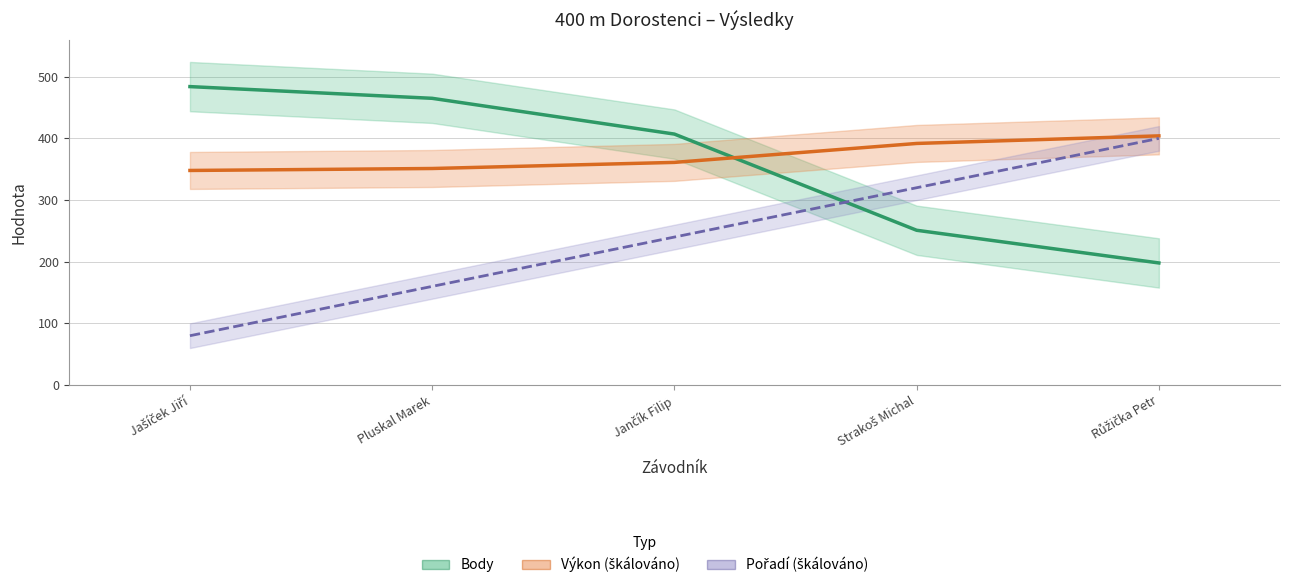

Is the value of Pořadí (škálováno) at Růžička Petr greater than the value of Výkon (škálováno) at Jašíček Jiří?

Yes